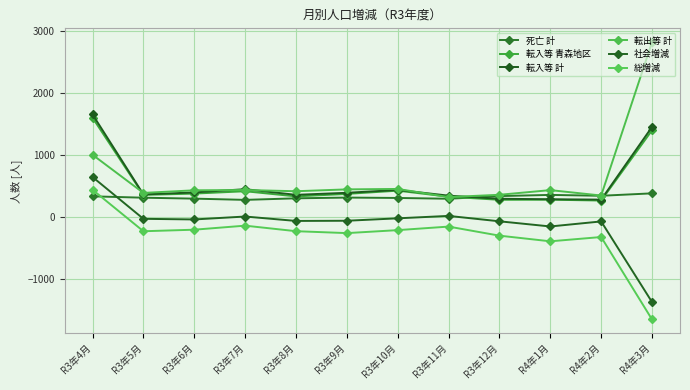

What position from the left is R3年7月?

4